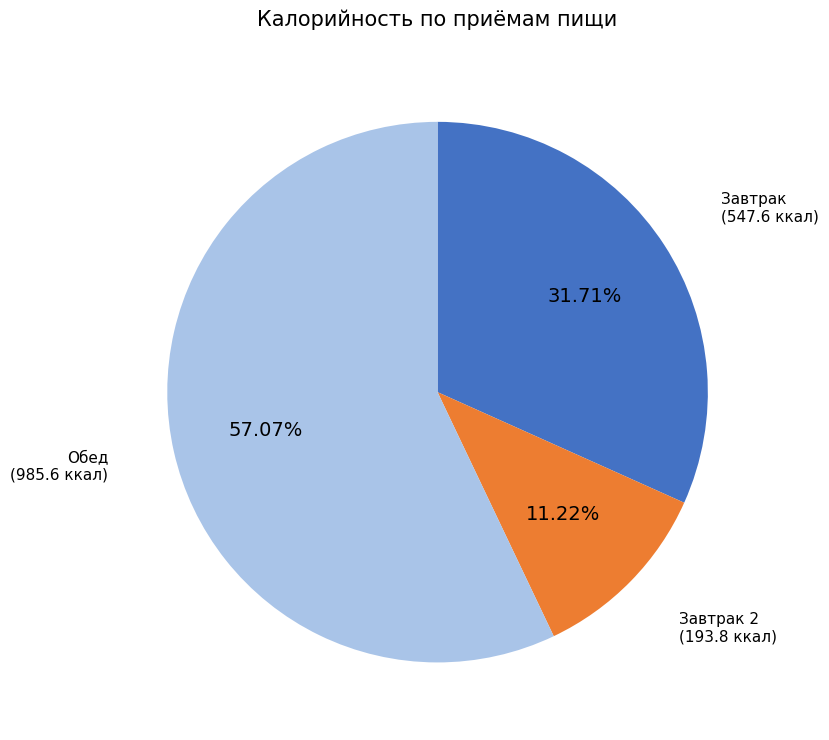

Is there any slice that represents more than half of the pie?

Yes